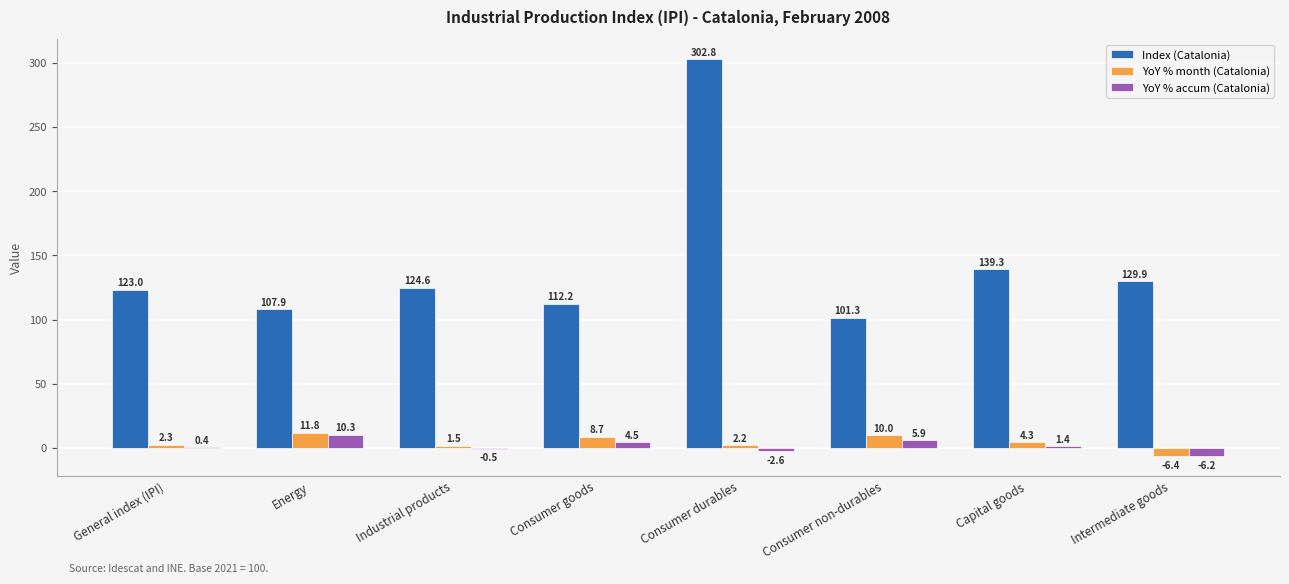

What is the sum of the YoY % month (Catalonia) values at General index (IPI) and Energy?

14.1